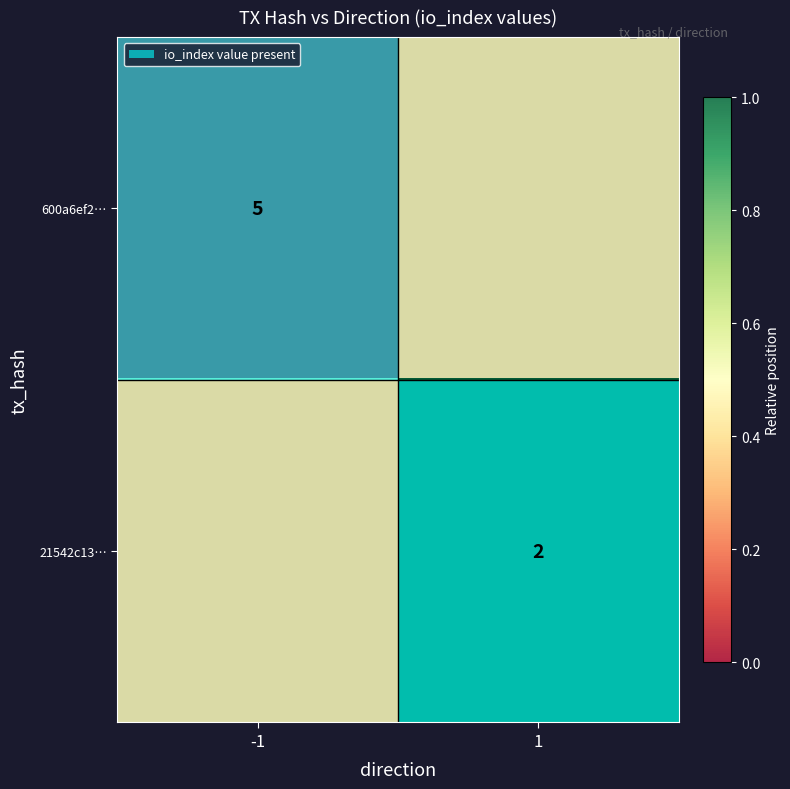

Is the value of 21542c13… at 1 greater than the value of 600a6ef2… at -1?

No